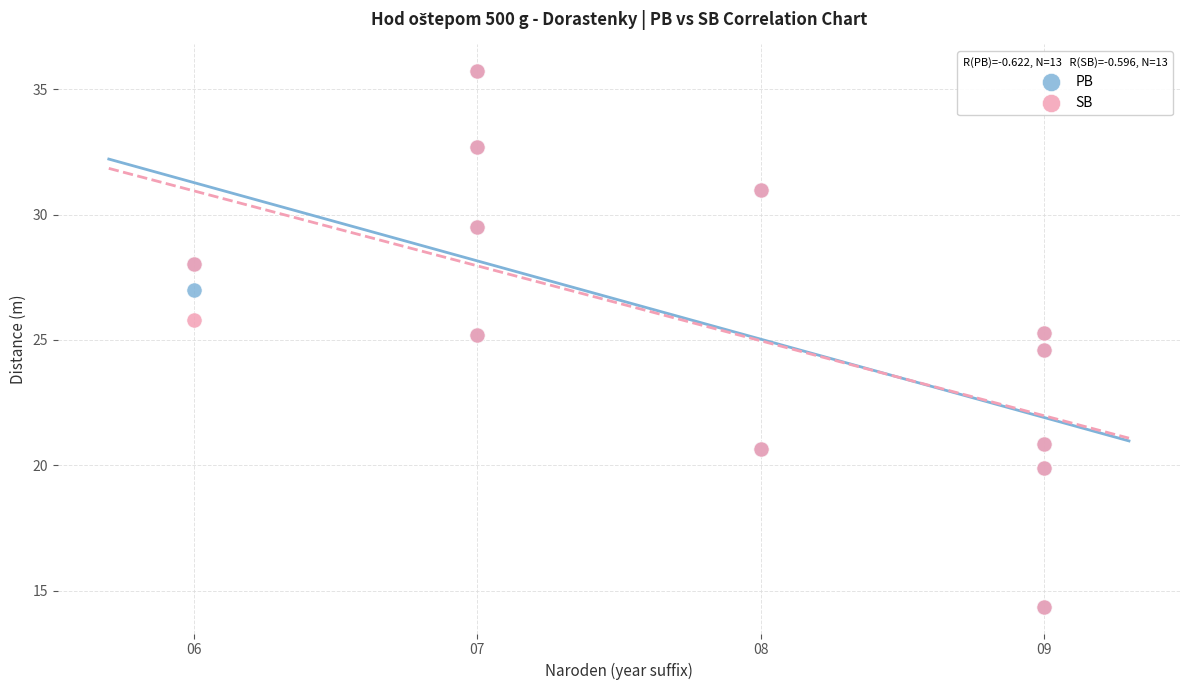

What are all the series names shown in the legend?

PB, SB